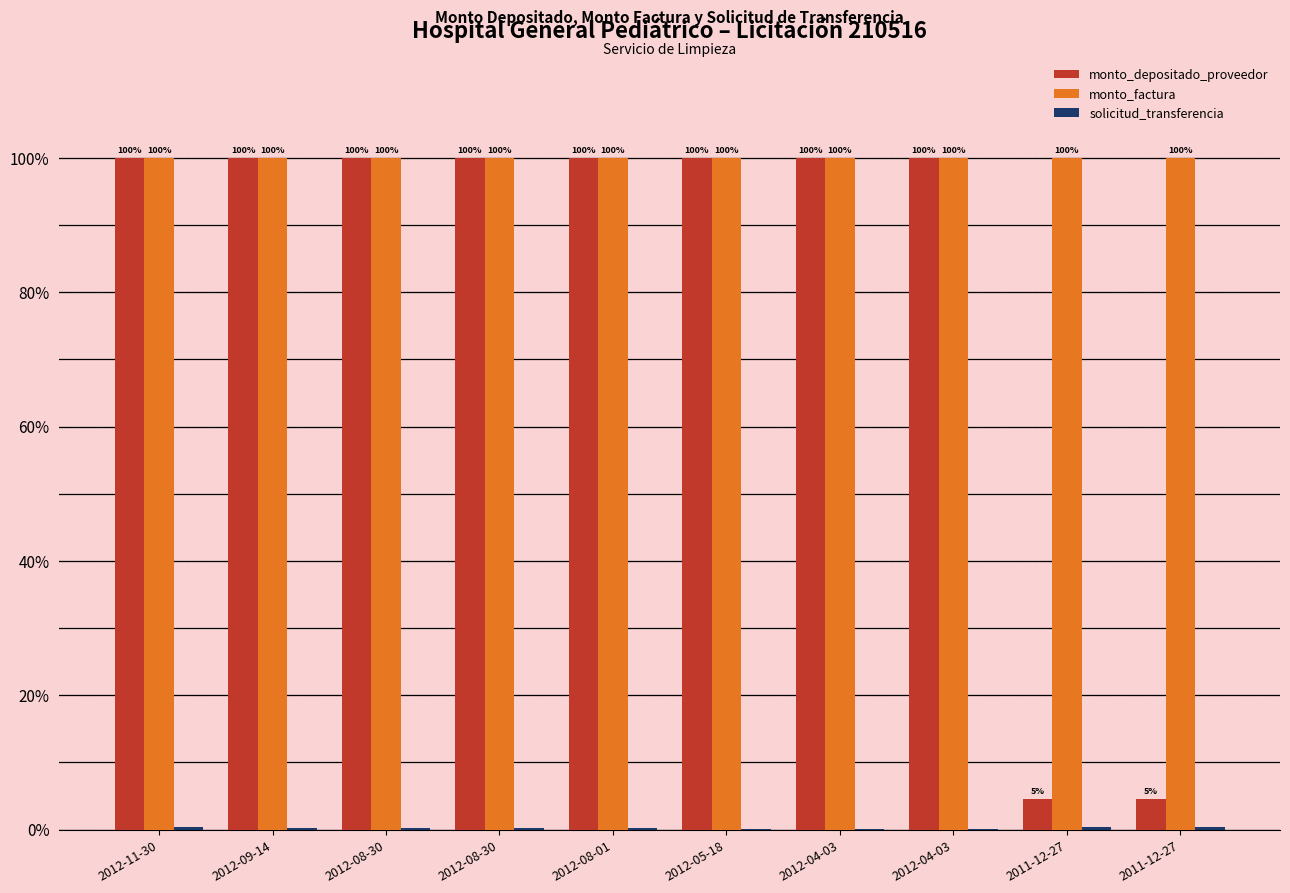

Does the chart contain stacked bars?

No